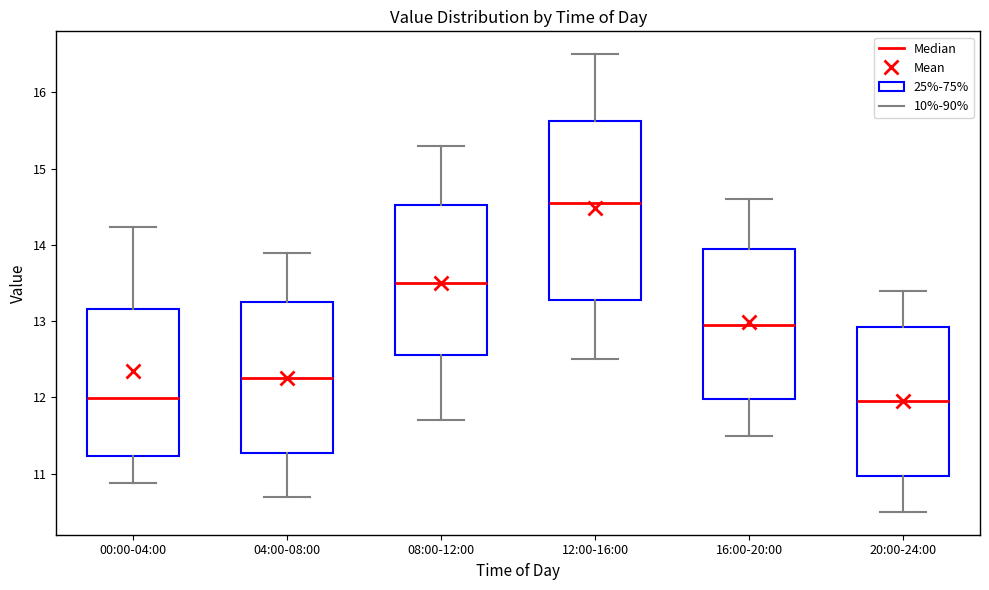

Which box has the highest median line?

12:00-16:00